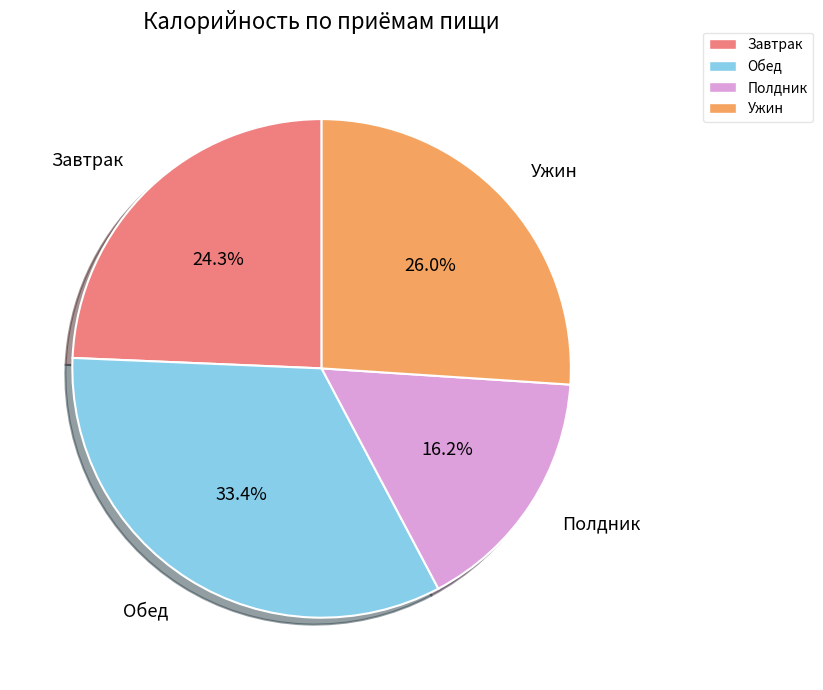

Is there a majority slice in this chart?

No